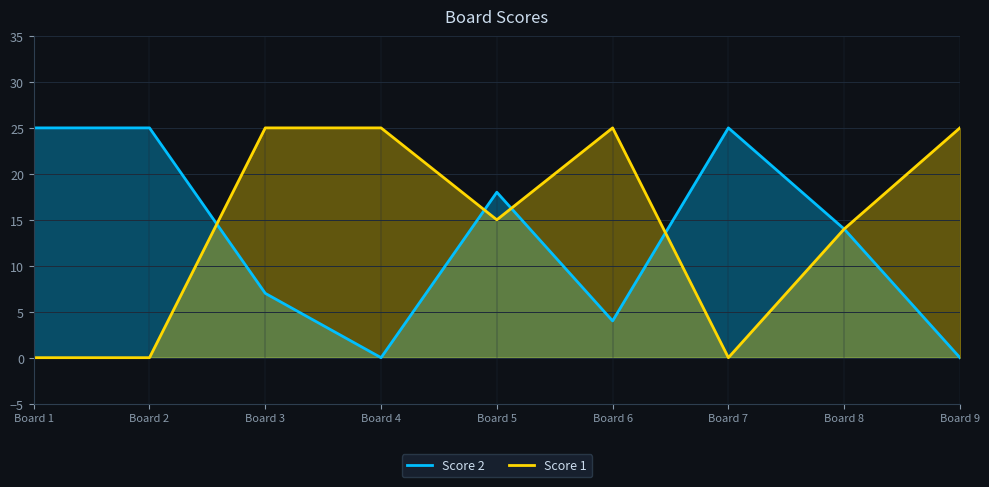

Where do Score 1 and Score 2 first cross each other?

Board 2 and Board 3